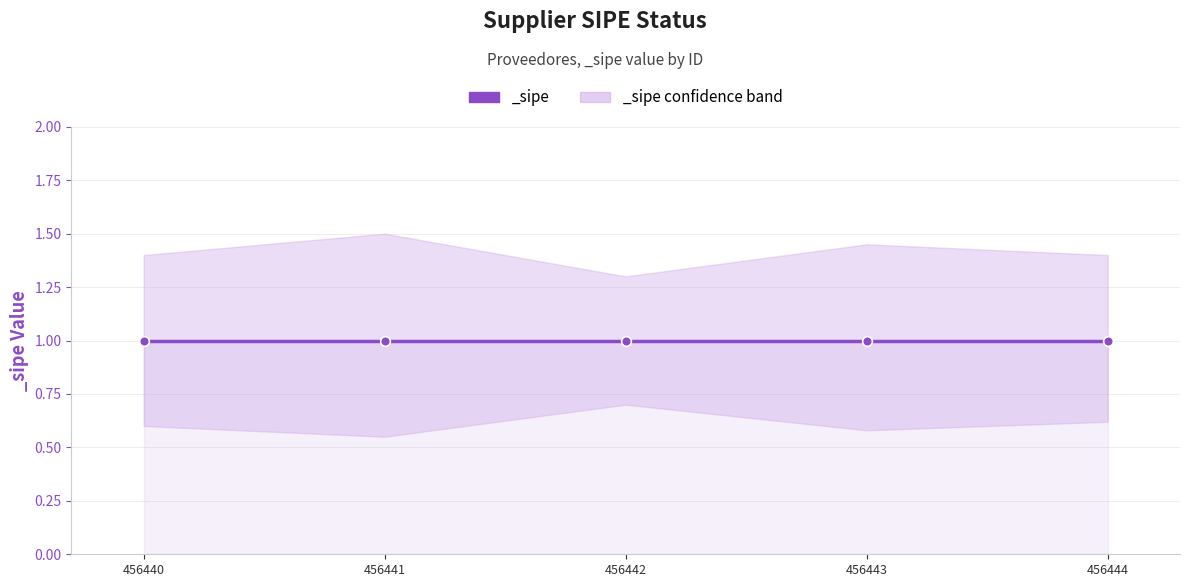

True or false: _sipe_lower and _sipe cross at least once.

False